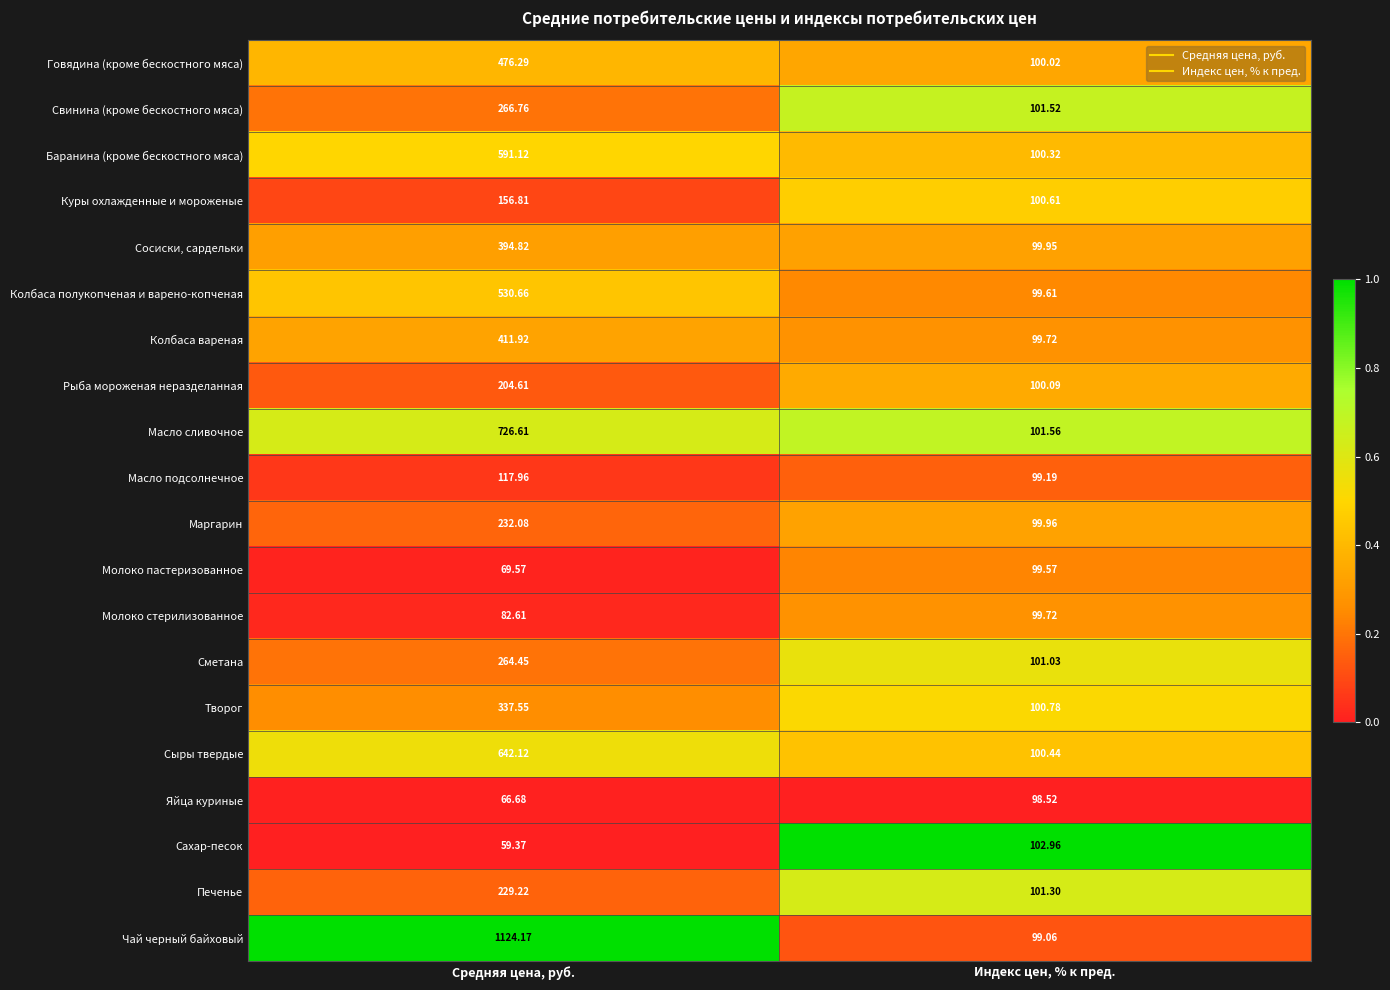

Which category has the highest value in the Масло сливочное series?

Средняя цена, руб.